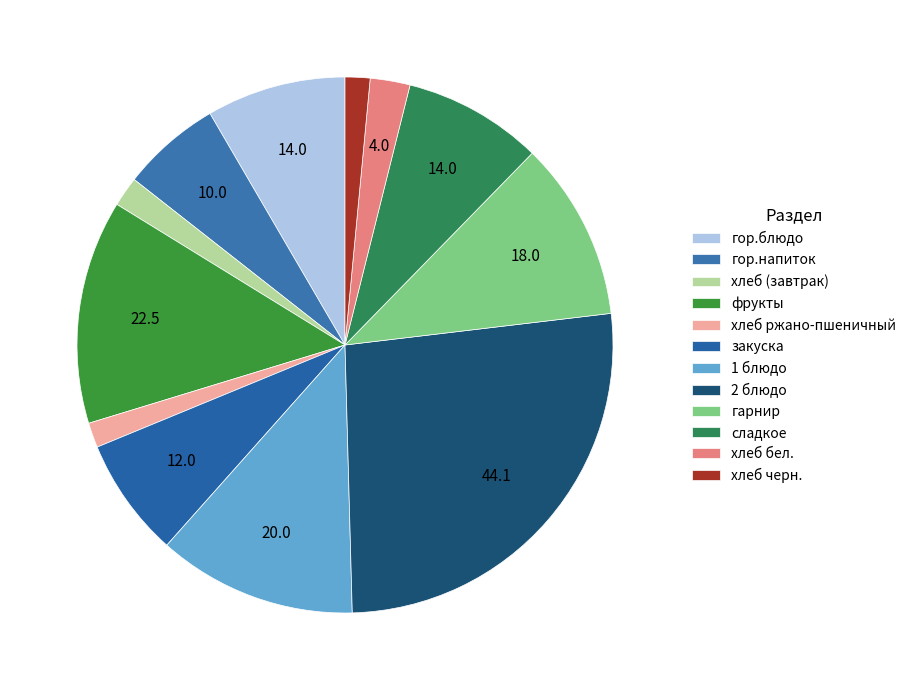

Which slice is the largest?

2 блюдо